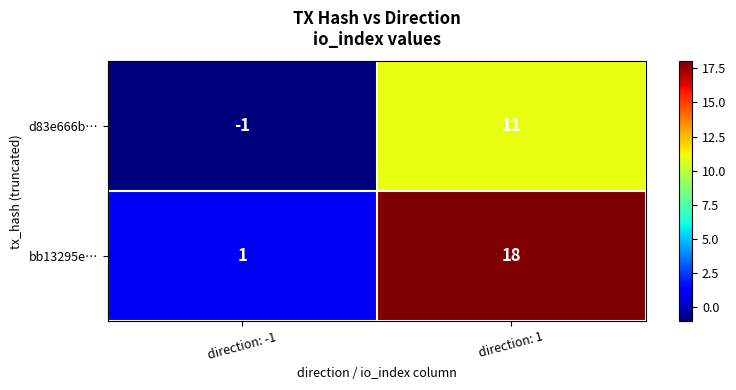

At how many categories does at least one series exceed 0?

2